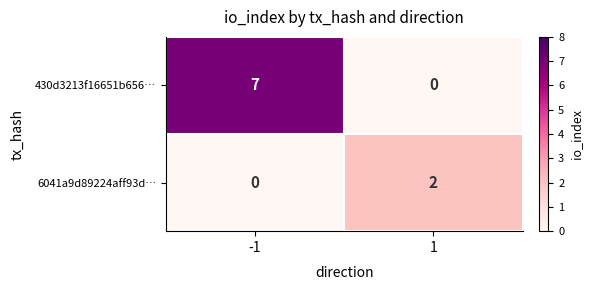

What is the difference between the highest and lowest values at 1?

2